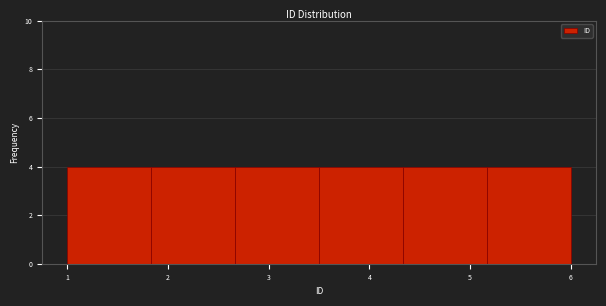

Reading left to right, transcribe this chart: for each bar, give the range it covers on the x-axis and its height. Neither the bar edges nor the heights are printed on the chart, so give them approximately, as read against the axes.

1.0 to 1.8: 4
1.8 to 2.7: 4
2.7 to 3.5: 4
3.5 to 4.3: 4
4.3 to 5.2: 4
5.2 to 6.0: 4